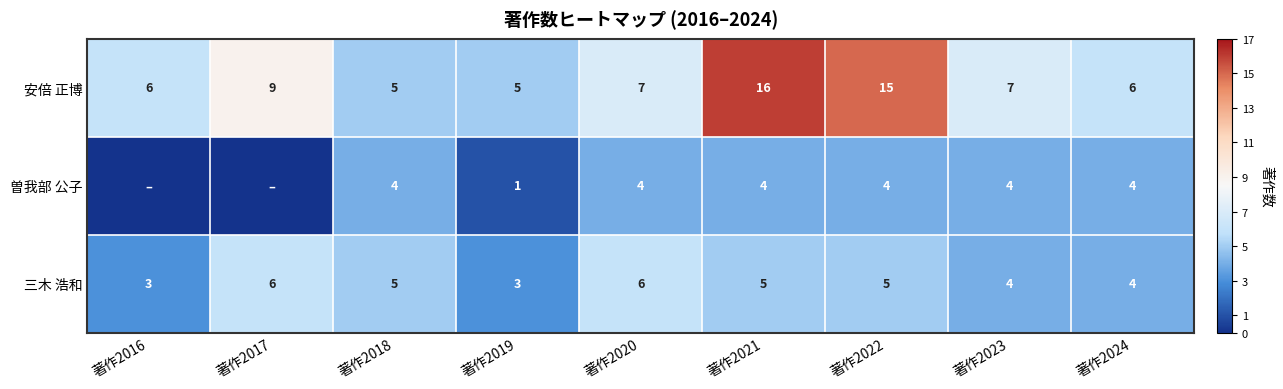

Is the value of 曽我部 公子 at 著作2019 greater than the value of 安倍 正博 at 著作2018?

No